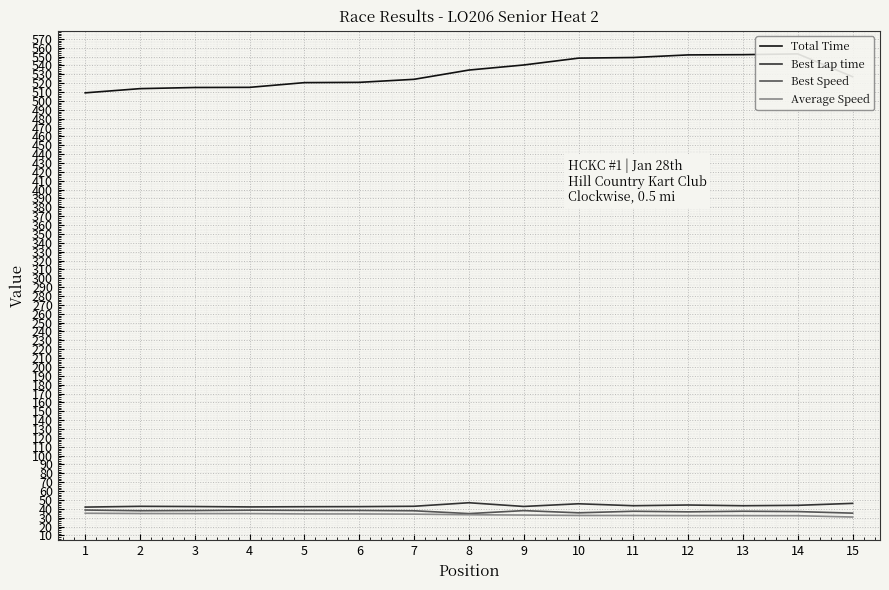

True or false: Average Speed and Best Speed intersect in this chart.

False